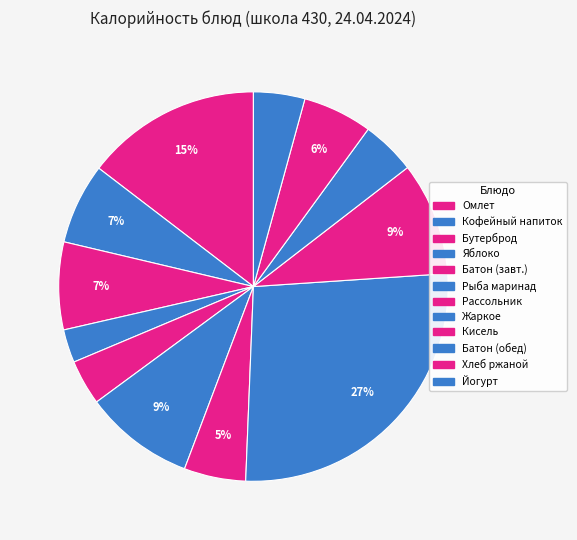

How many segments does this pie chart have?

12